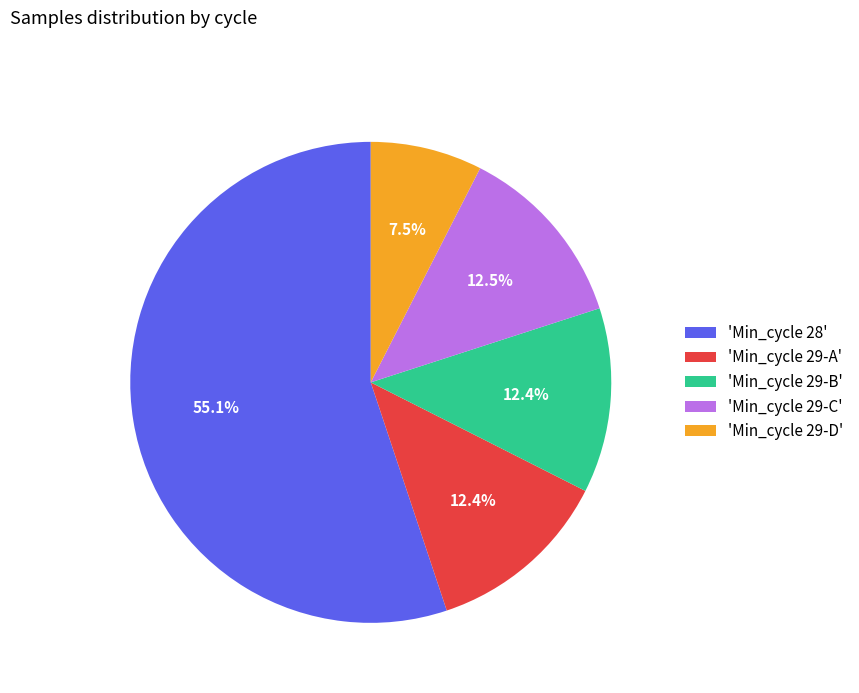

Which category has the smallest portion of the pie?

'Min_cycle 29-D'